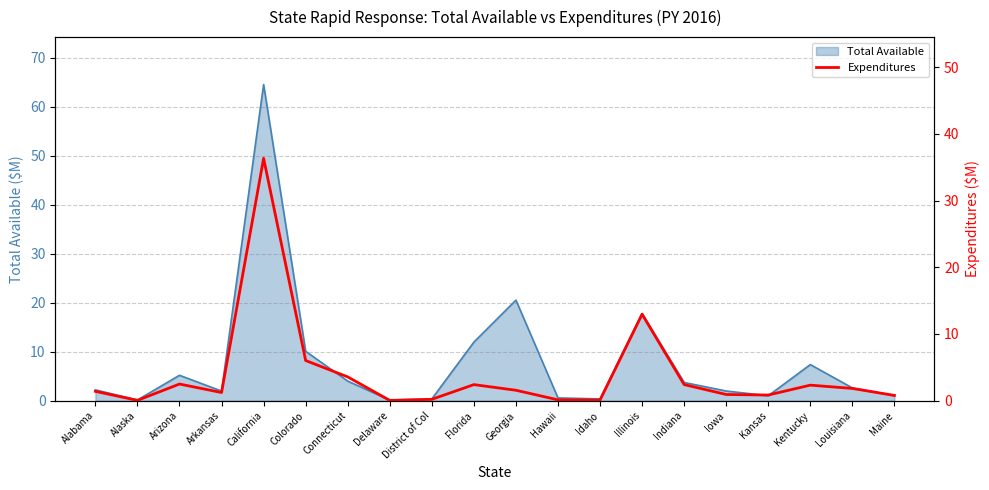

At which category does the chart reach its minimum across all series?

Delaware